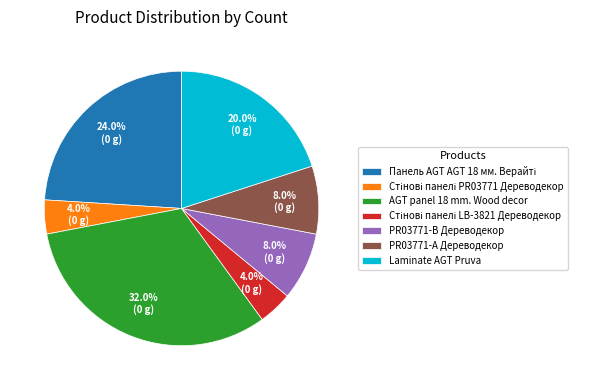

Does any single category account for the majority?

No